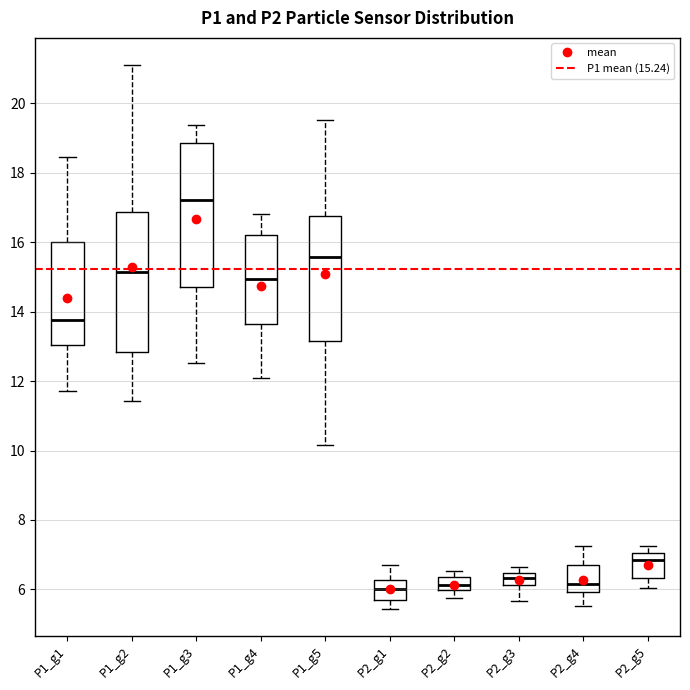

Reading left to right, read every box against the y-axis: the position of its median line, the range the box covers, and the ends of its whiskers. The values are not printed on the chart, so give them approximately, as read against the axis.

P1_g1: median 13.8, box 13.0 to 16.0, whiskers 11.8 to 18.4
P1_g2: median 15.2, box 12.8 to 16.8, whiskers 11.4 to 21.2
P1_g3: median 17.2, box 14.8 to 18.8, whiskers 12.6 to 19.4
P1_g4: median 15.0, box 13.6 to 16.2, whiskers 12.2 to 16.8
P1_g5: median 15.6, box 13.2 to 16.8, whiskers 10.2 to 19.6
P2_g1: median 6.0, box 5.6 to 6.2, whiskers 5.4 to 6.8
P2_g2: median 6.2, box 6.0 to 6.4, whiskers 5.8 to 6.6
P2_g3: median 6.4 (inside the box), box 6.2 to 6.4, whiskers 5.6 to 6.6
P2_g4: median 6.2, box 6.0 to 6.8, whiskers 5.6 to 7.2
P2_g5: median 6.8, box 6.4 to 7.0, whiskers 6.0 to 7.2